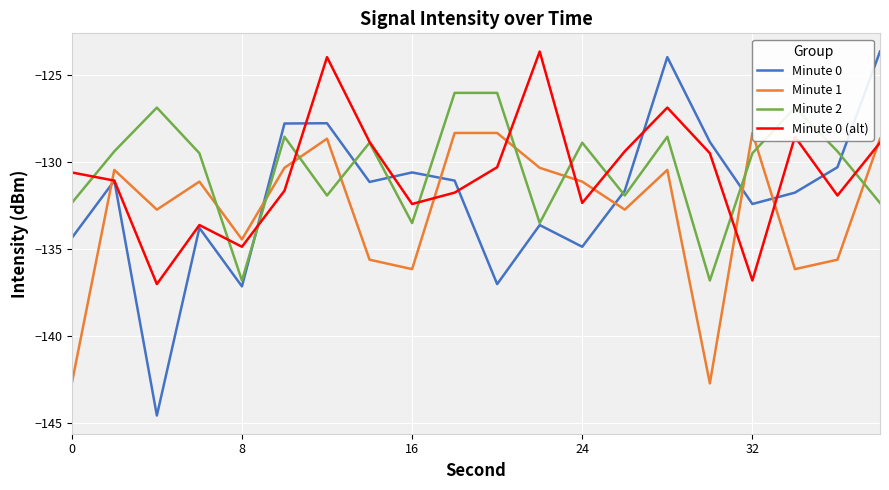

Is this an area chart (filled region under the line)?

No